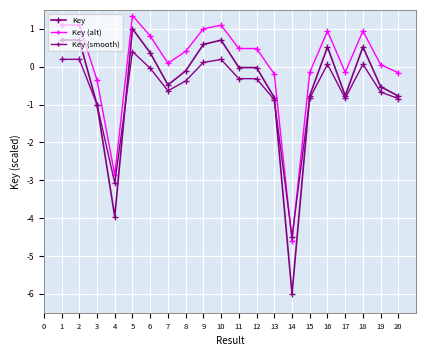

How many series are shown in this chart?

3